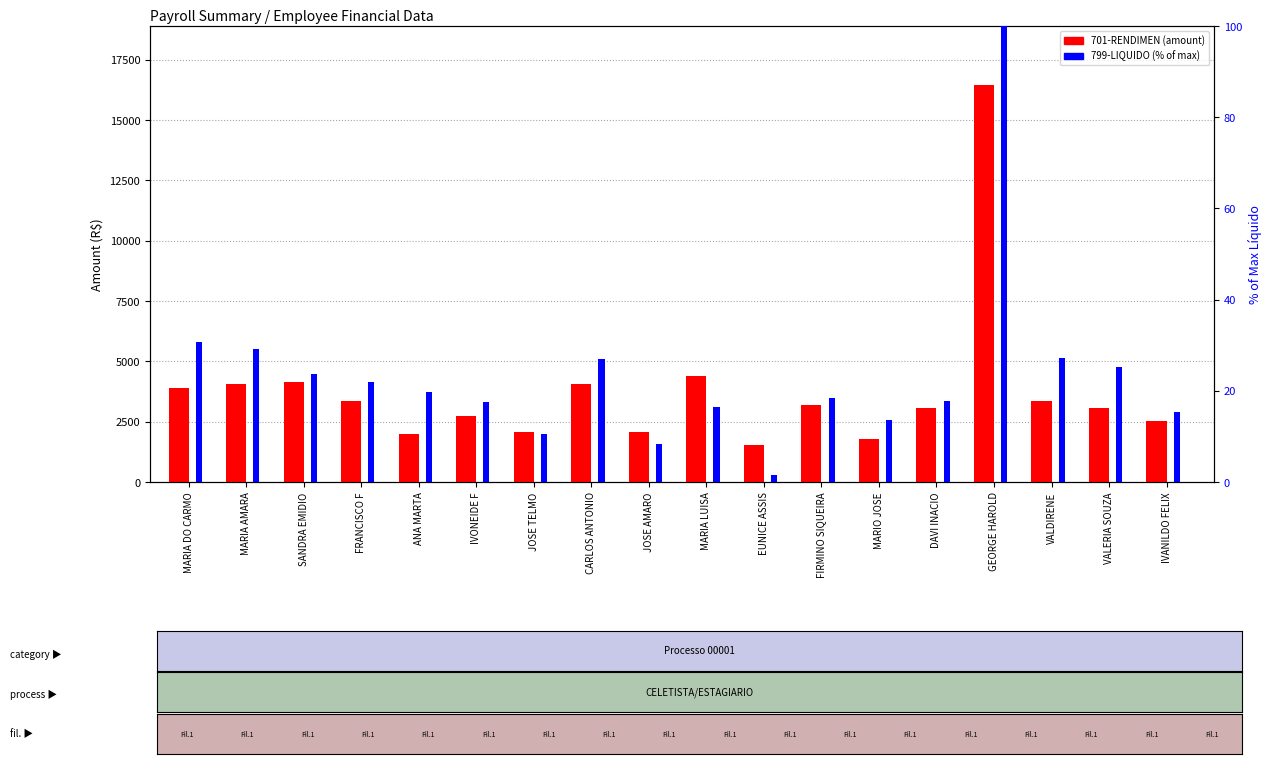

What are all the series names shown in the legend?

701-RENDIMEN, 799-LIQUIDO %